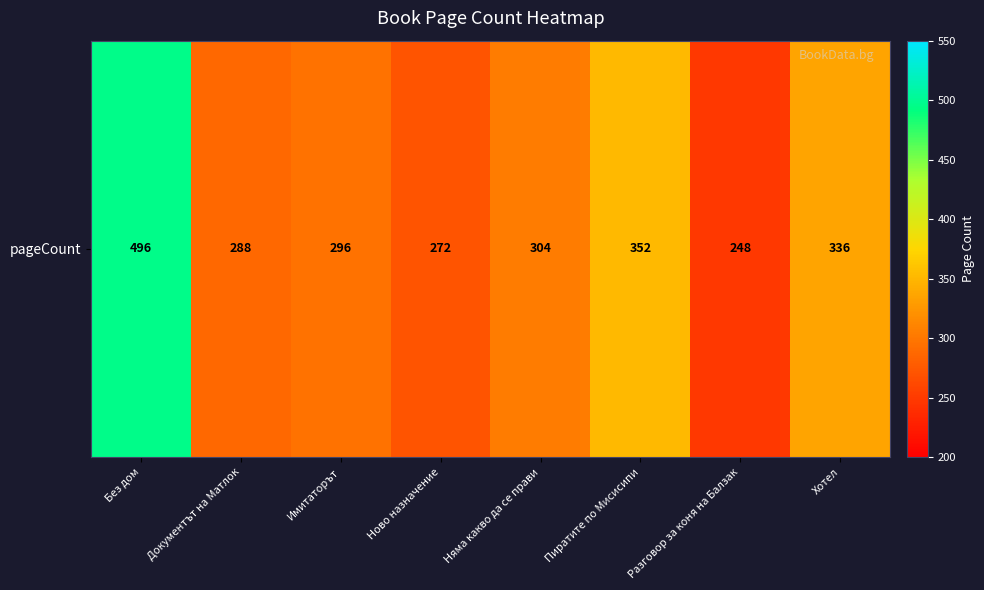

What is the minimum value shown in the chart?

248